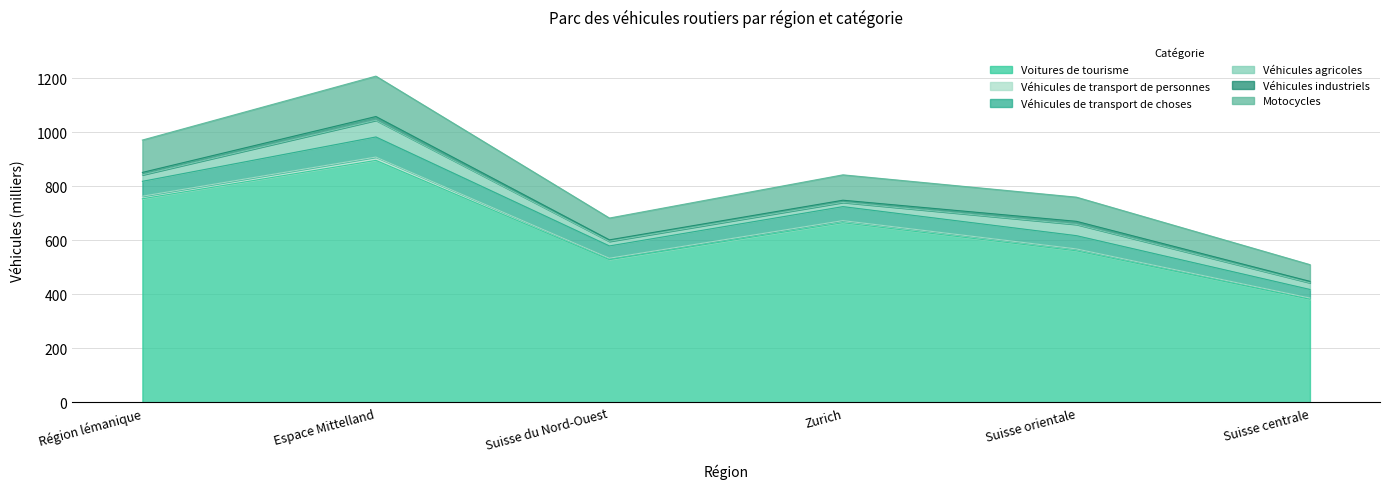

What is the lowest value of the Voitures de tourisme series?

382.2